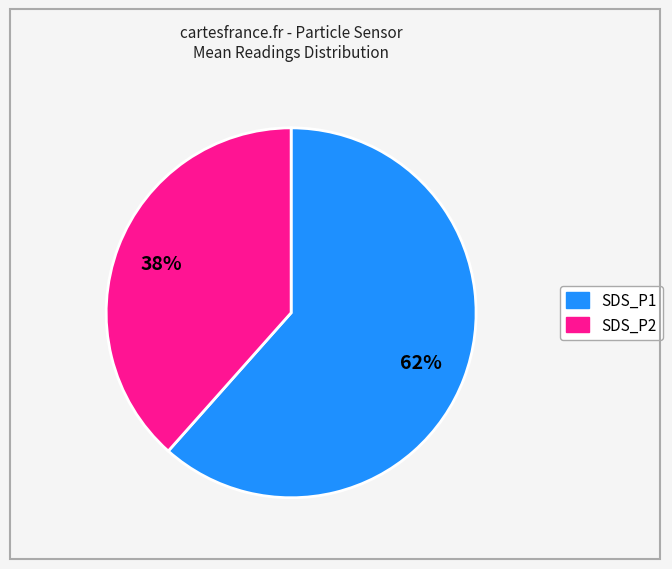

True or false: SDS_P2 accounts for 52% of the total.

False